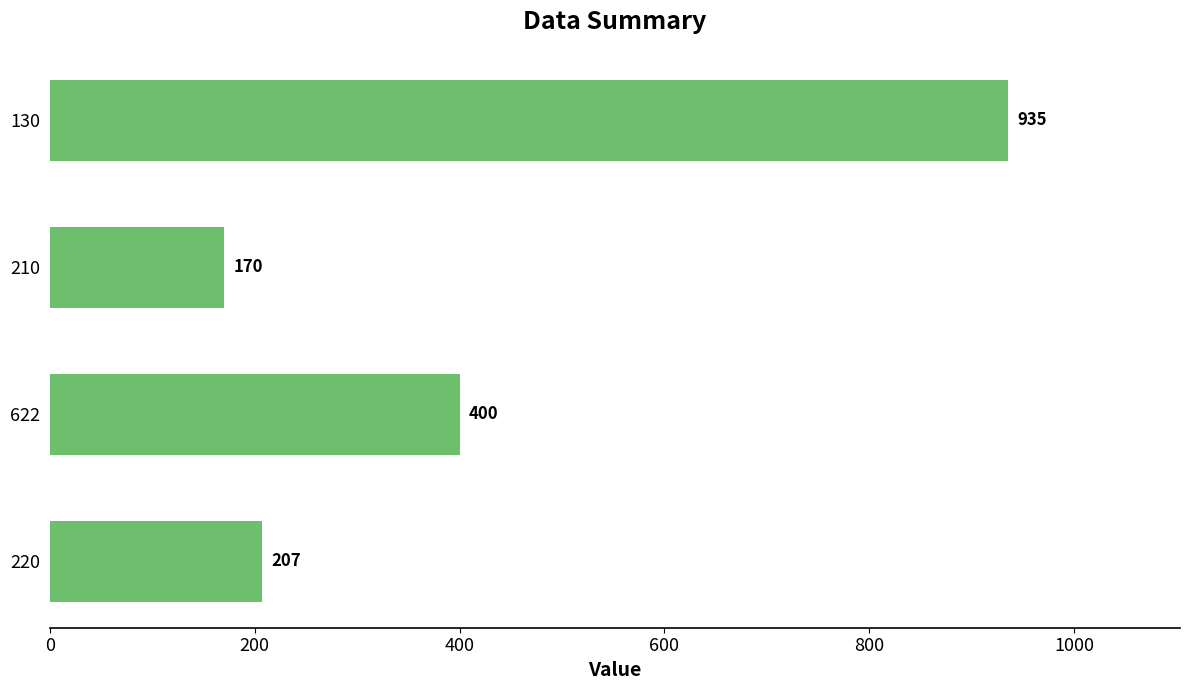

Which category has the highest value across all series?

130